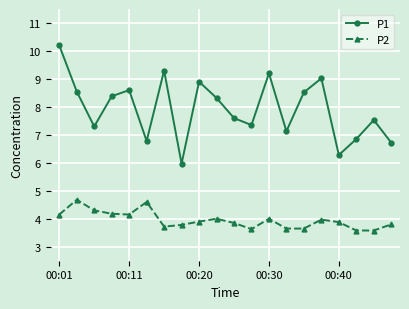

How many categories are shown in the chart?

20